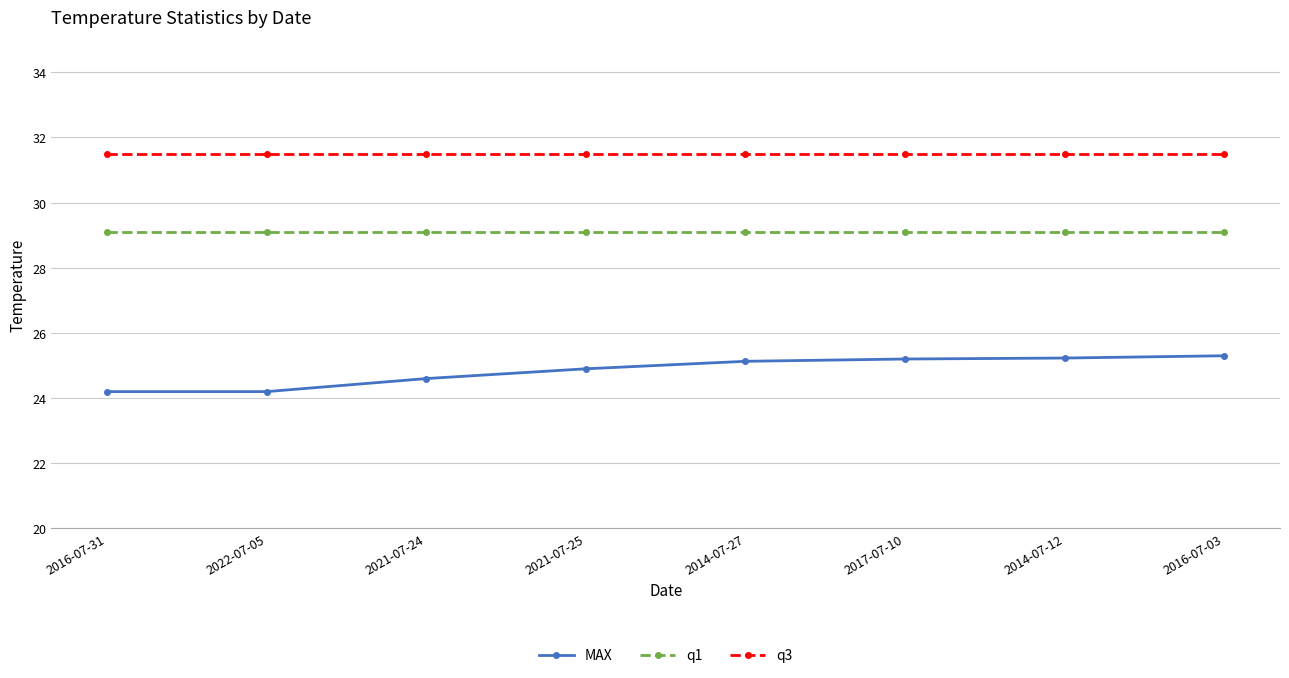

Reading left to right, what are all the values shown in this chart?

MAX: 24.2	24.2	24.6	24.9	25.1	25.2	25.2	25.3
q1: 29.1	29.1	29.1	29.1	29.1	29.1	29.1	29.1
q3: 31.5	31.5	31.5	31.5	31.5	31.5	31.5	31.5